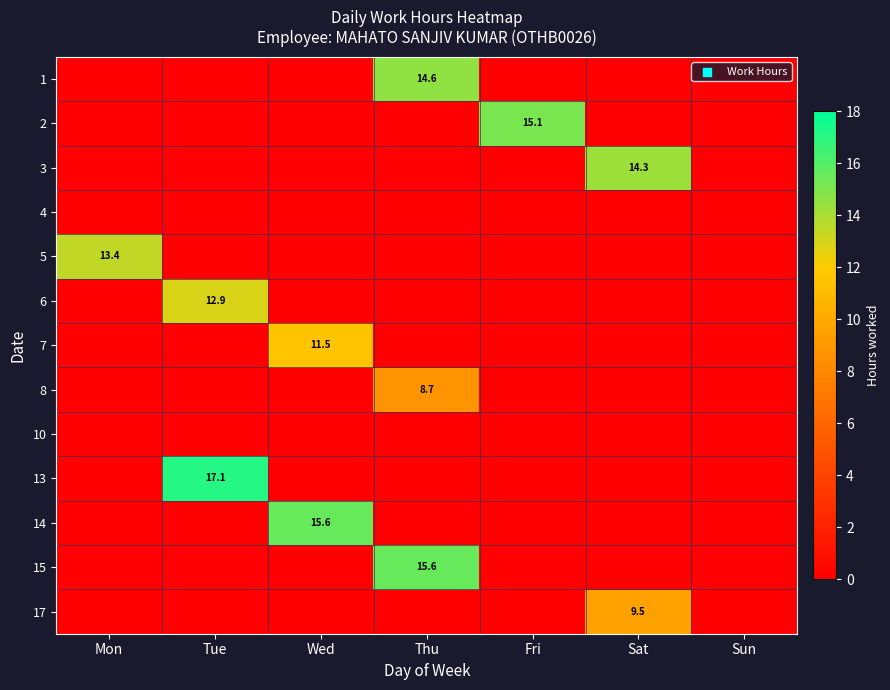

Which label corresponds to the largest value in the chart?

Tue